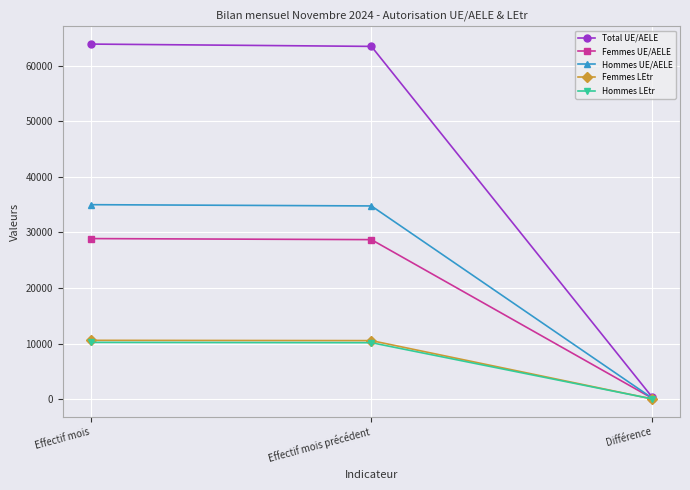

Which category has the lowest value in the Femmes UE/AELE series?

Différence